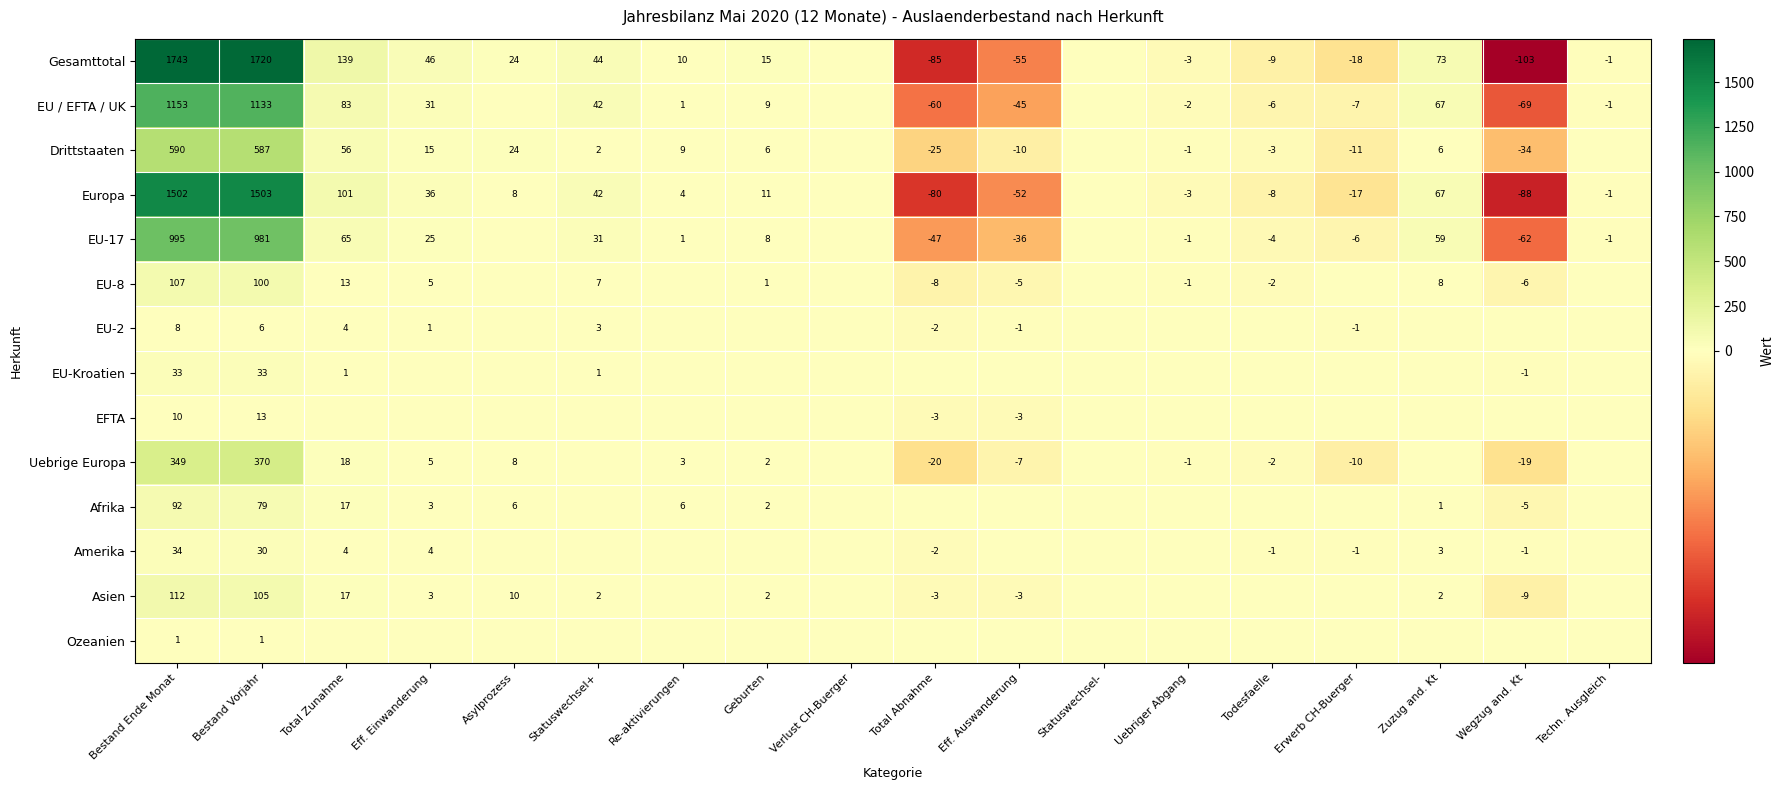

What is the difference between the Uebrige Europa values at Bestand Ende Monat and Total Abnahme?

369